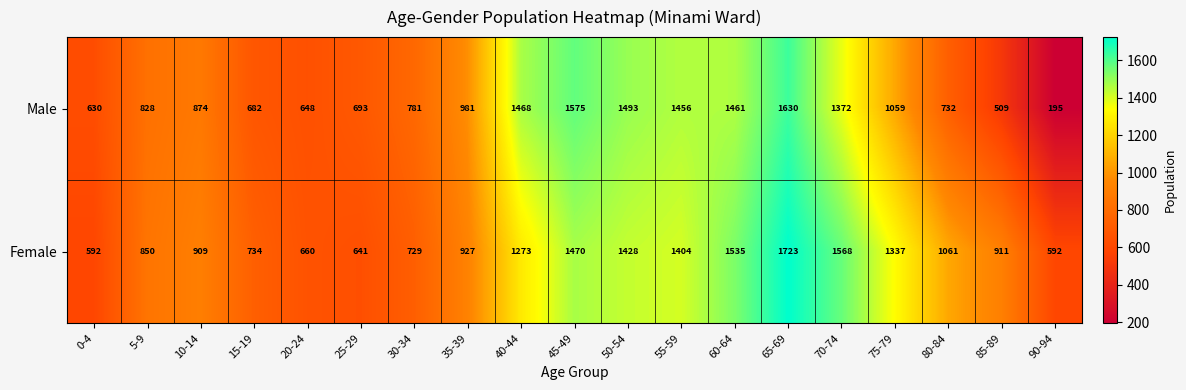

What is the spread (max minus min) of values at 35-39?

54